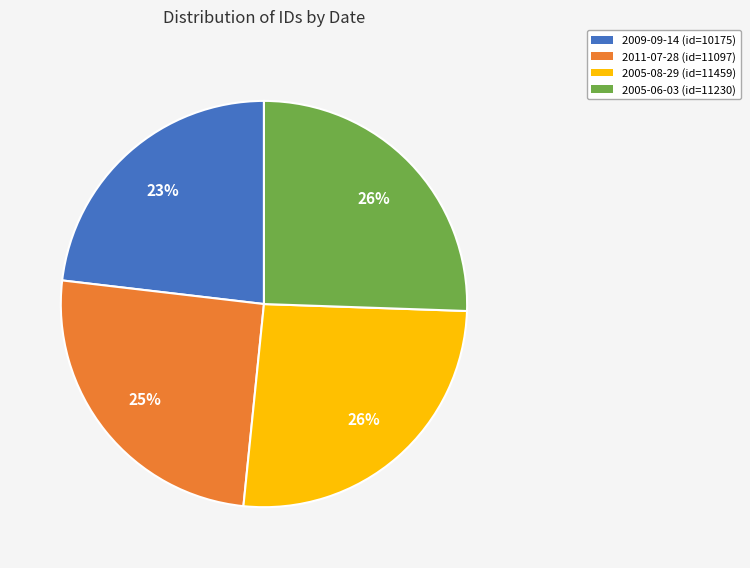

Is it true that 2005-06-03 is 16% of the pie?

False